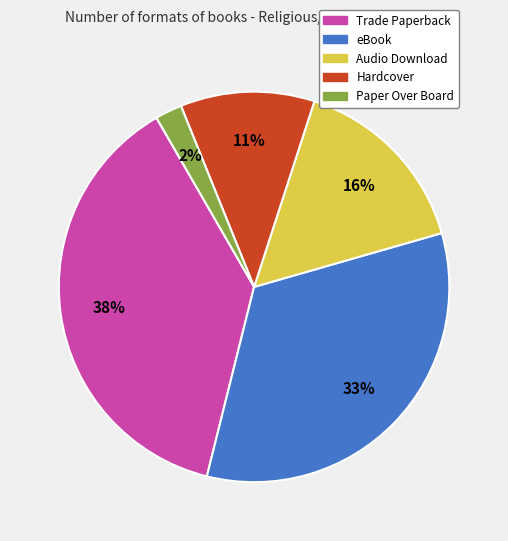

Rank the categories by value from highest to lowest.

Trade Paperback, eBook, Audio Download, Hardcover, Paper Over Board